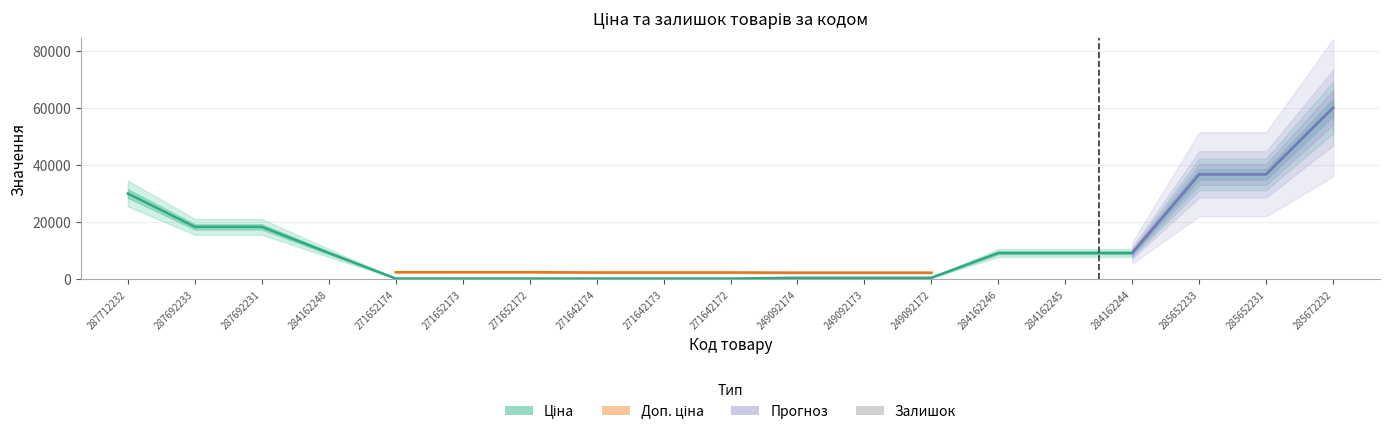

At which label does Залишок reach its minimum?

287712232